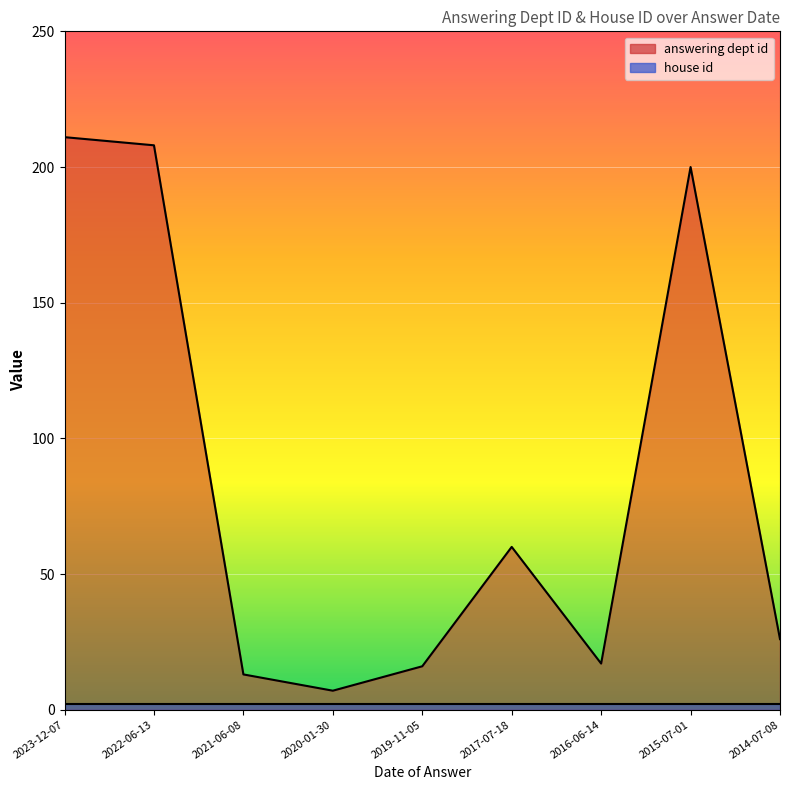

What is the smallest value displayed?

7